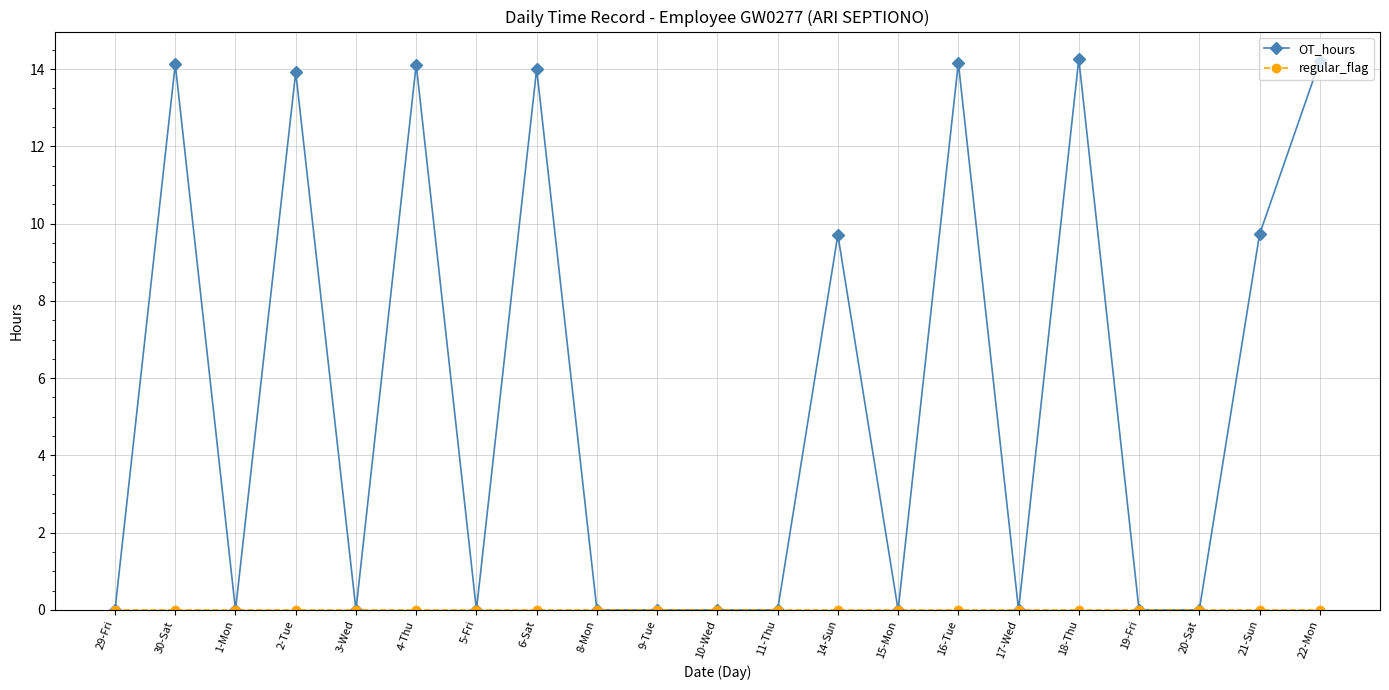

What is the maximum value shown in the chart?

14.3